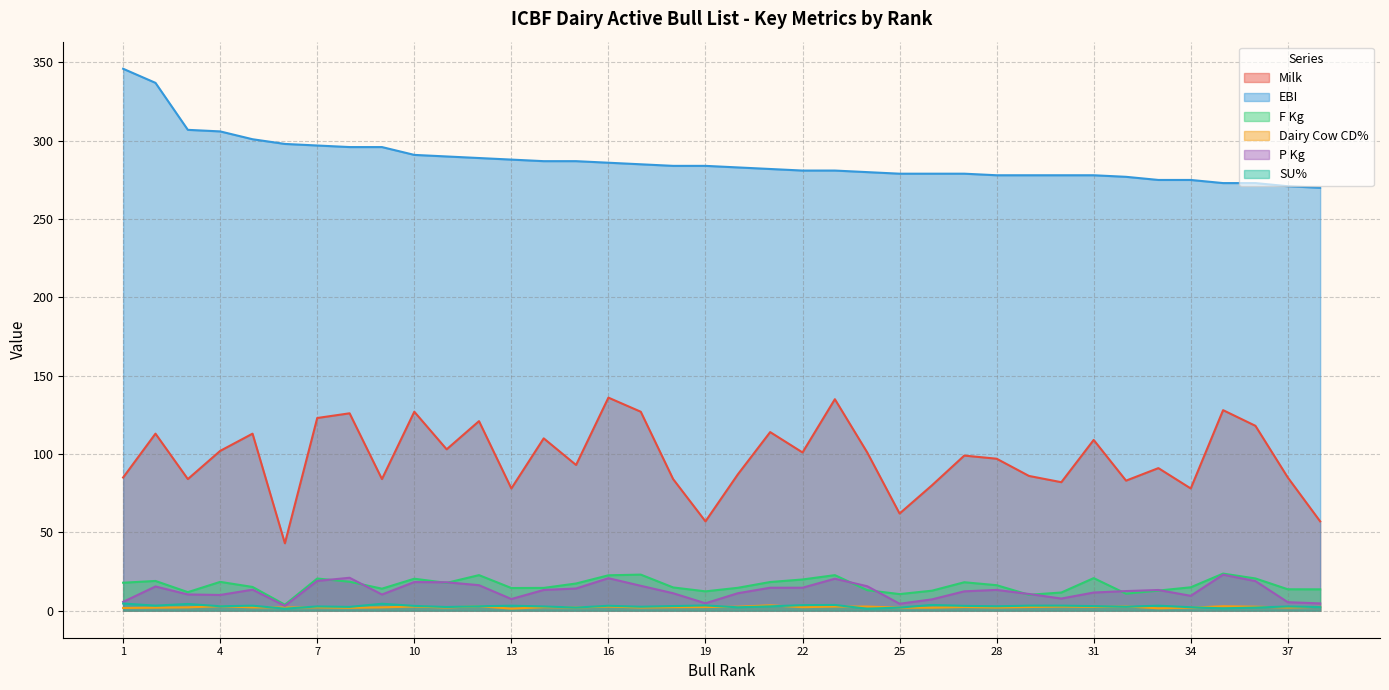

Is it true that EBI equals 278.0 at 29?

True